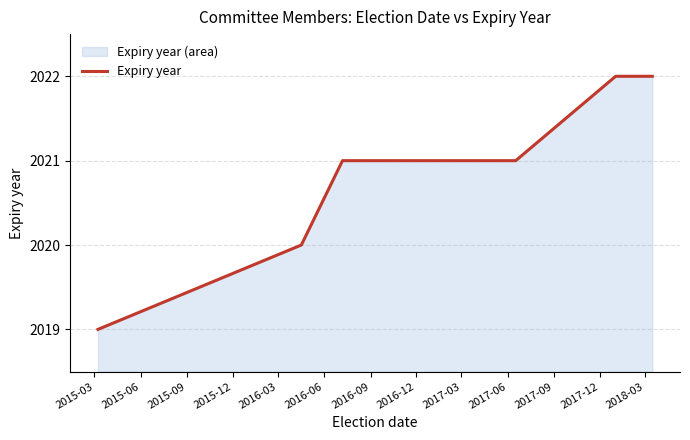

What is the smallest value displayed?

2019